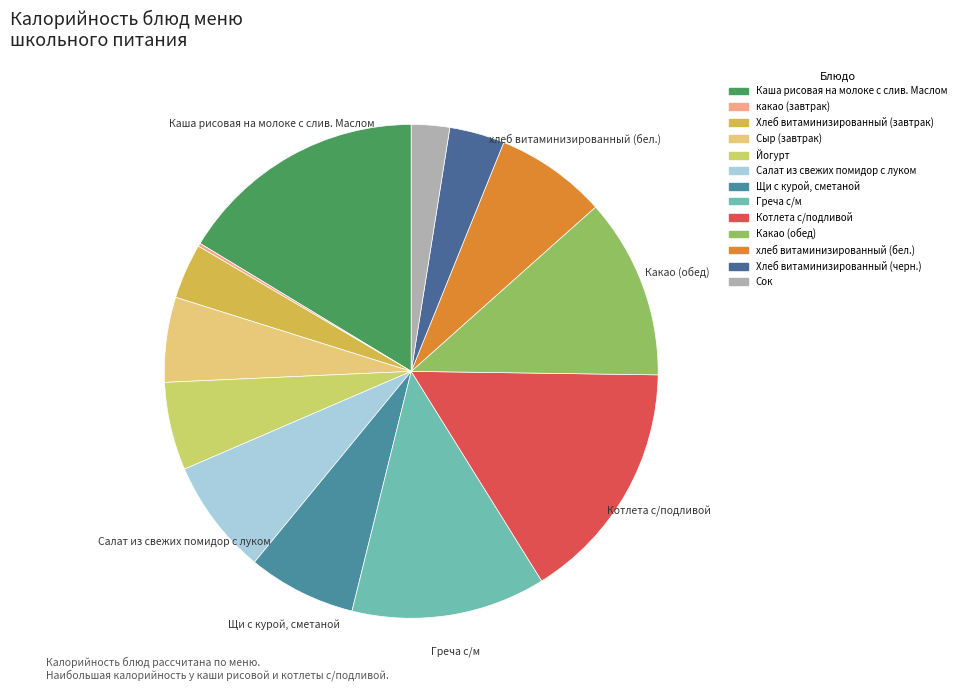

Which slice is the largest?

Каша рисовая на молоке с слив. Маслом